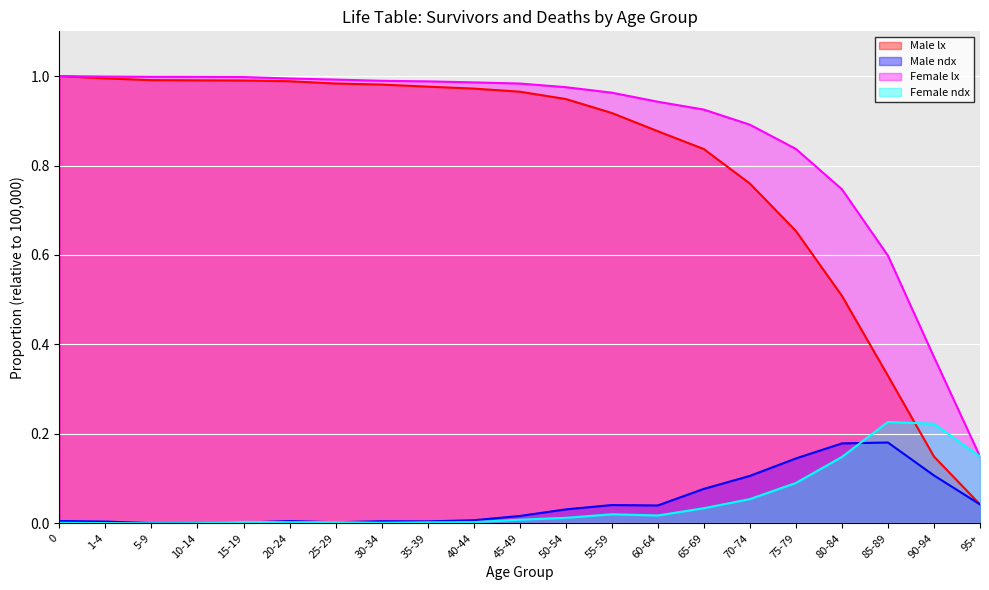

Between 1-4 and 40-44, which series saw the biggest shift?

Male lx